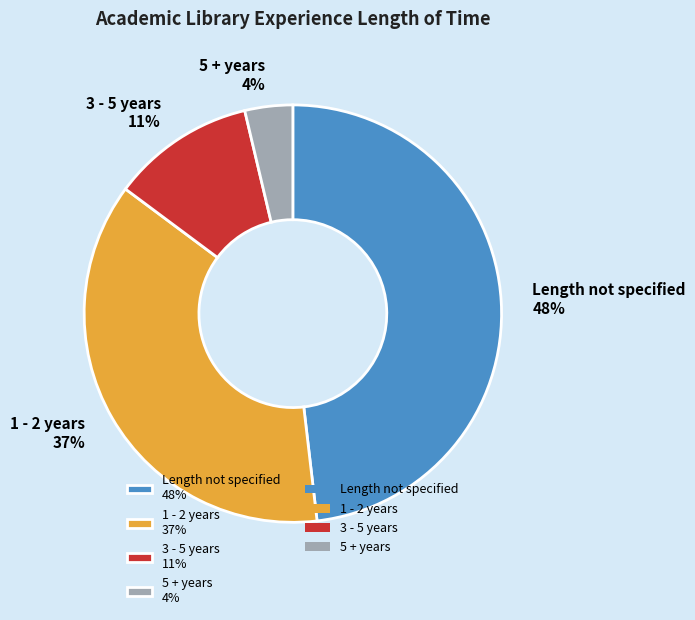

True or false: 3 - 5 years accounts for 22% of the total.

False